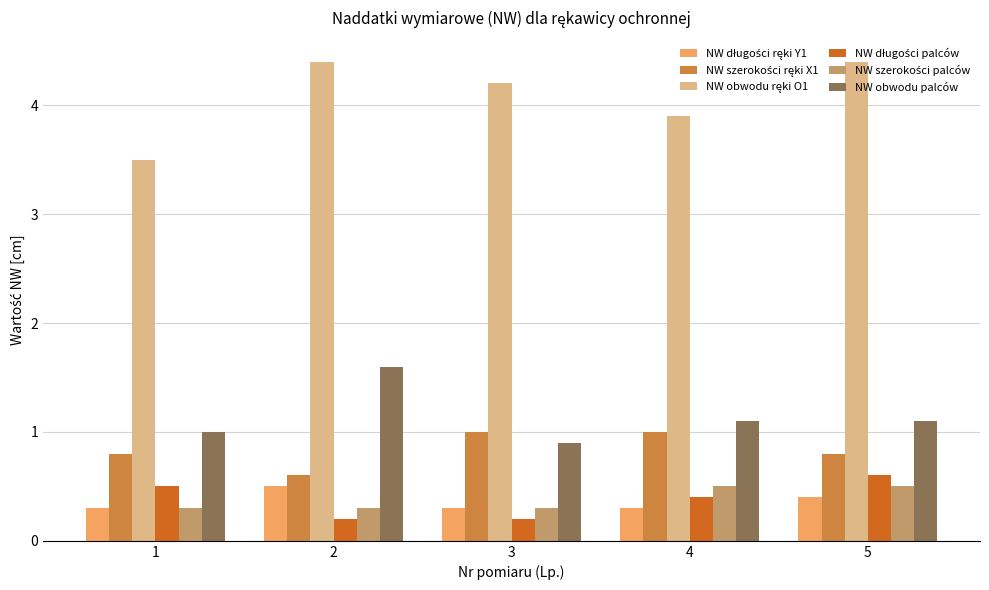

What is the greatest value displayed?

4.4